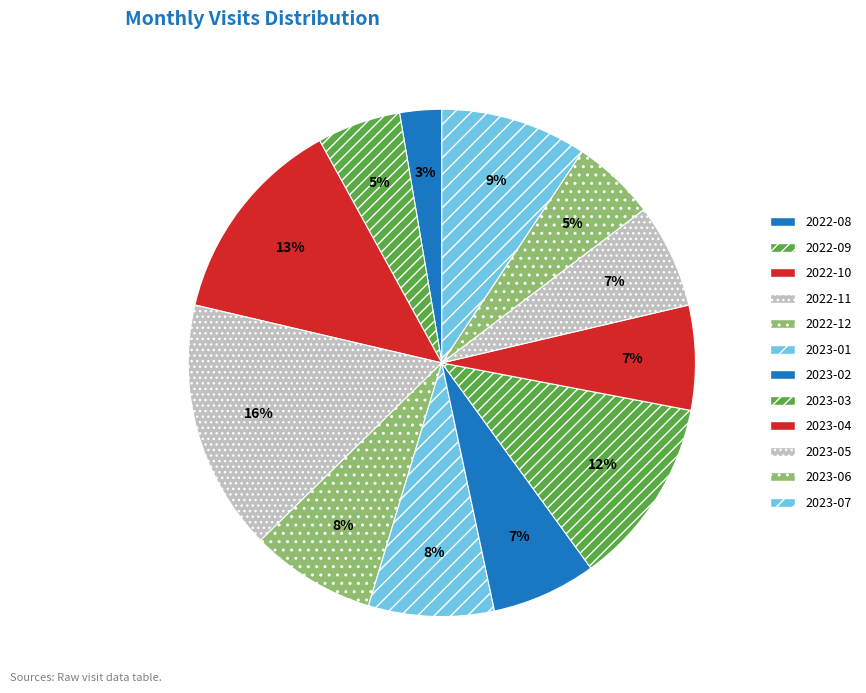

Which category has the smallest portion of the pie?

2022-08